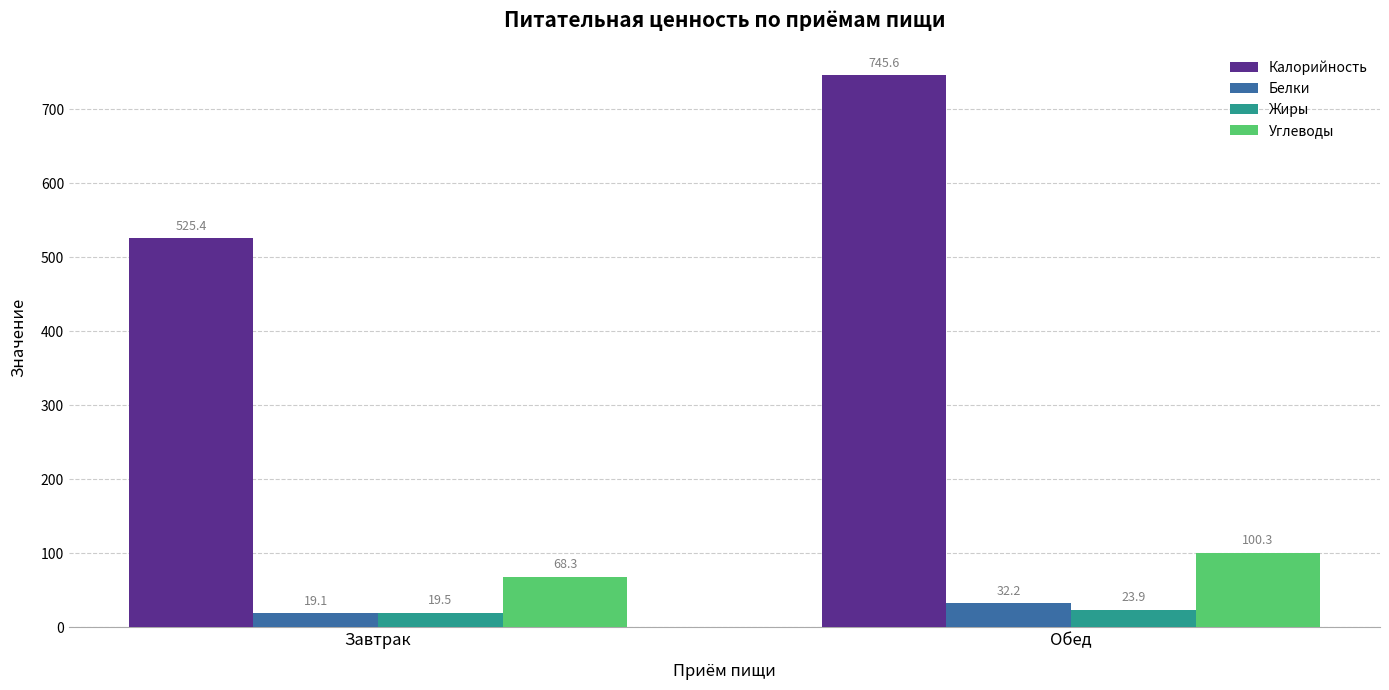

At which label does Углеводы reach its peak?

Обед